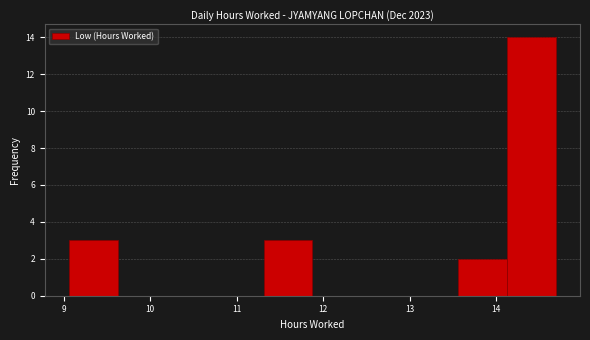

What is the height of the bar covering 11.3 to 11.9 on the x-axis? Neither the bar edges nor the heights are printed on the chart, so give them approximately, as read against the axes.

3